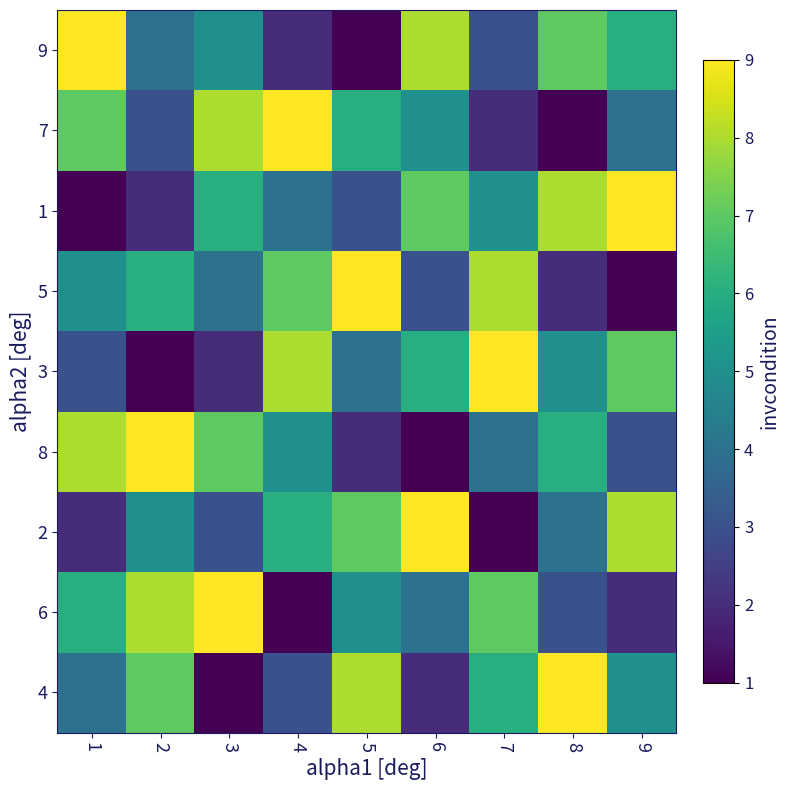

What is the difference between the highest and lowest values at 6?

8